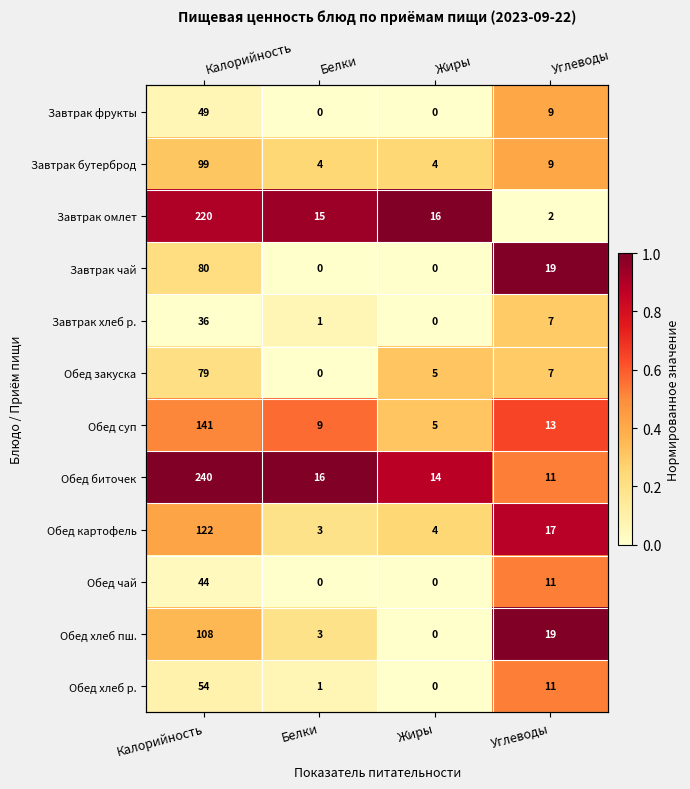

What is the maximum value shown in the chart?

1.0